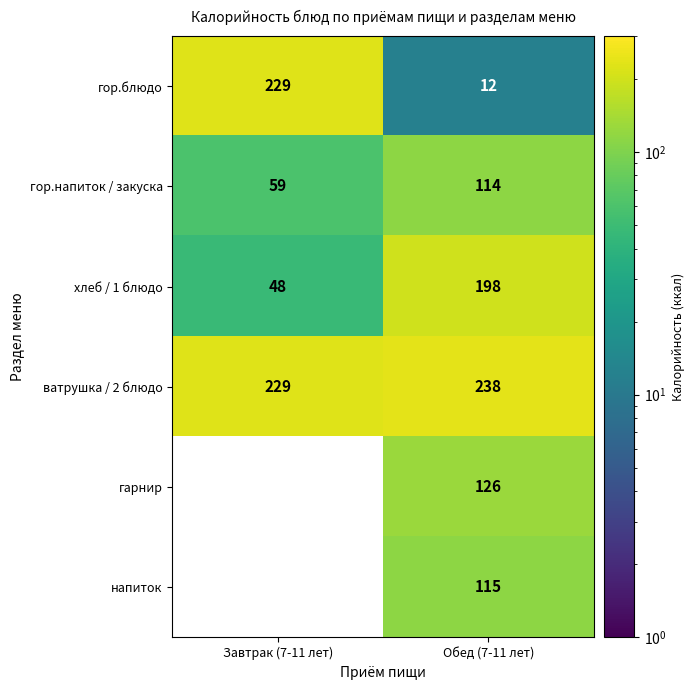

Is the value of напиток at Обед (7-11 лет) greater than the value of хлеб / 1 блюдо at Обед (7-11 лет)?

No